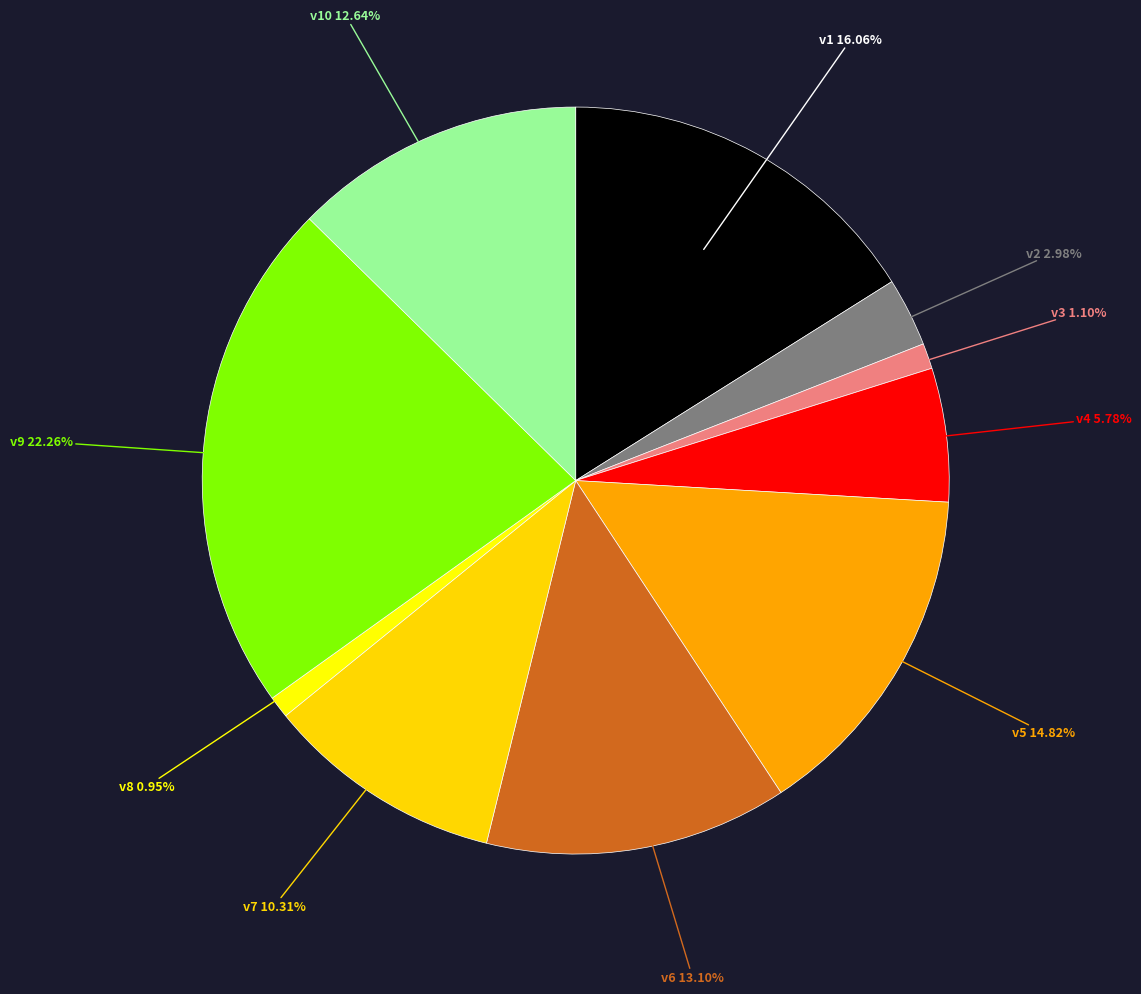

To the nearest percent, what is the combined percentage of v2 and v4?

9%